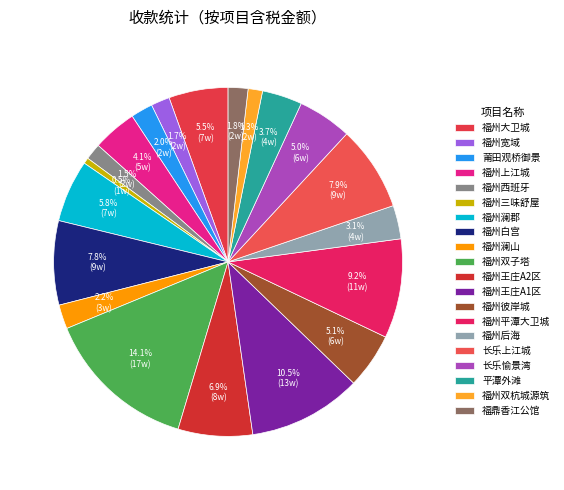

What percentage is the 福州王庄A2区 slice, to the nearest percent?

7%